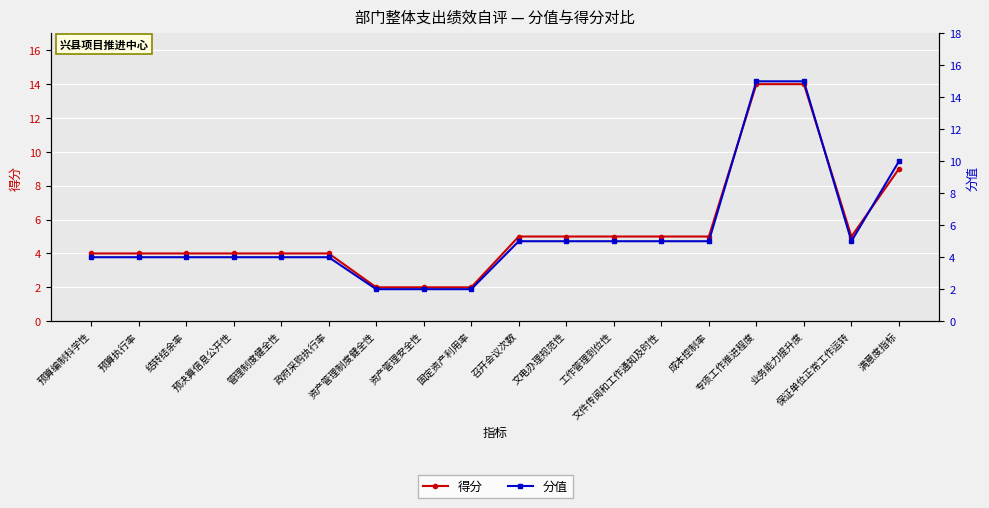

True or false: 得分 and 分值 cross at least once.

False